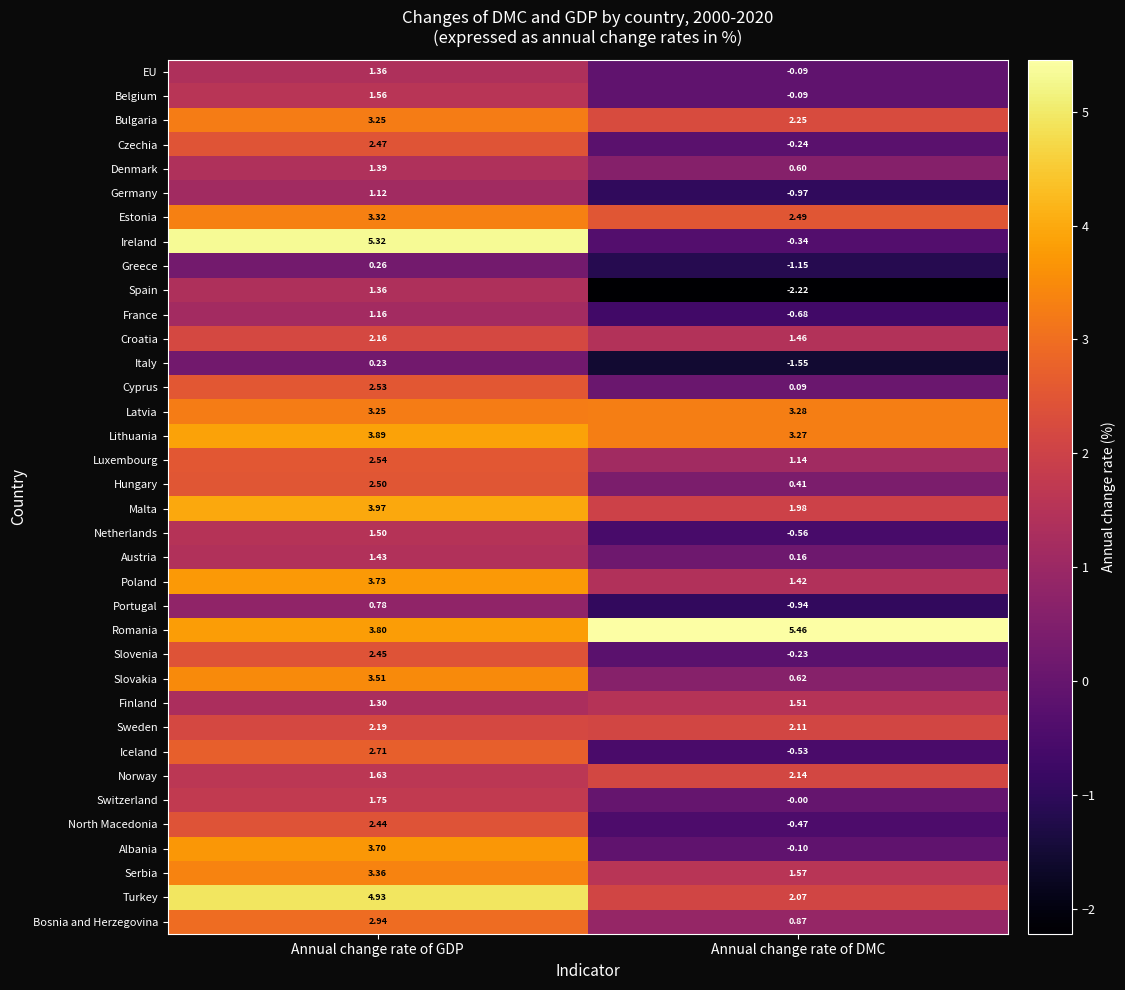

At which label does Italy reach its minimum?

Annual change rate of DMC